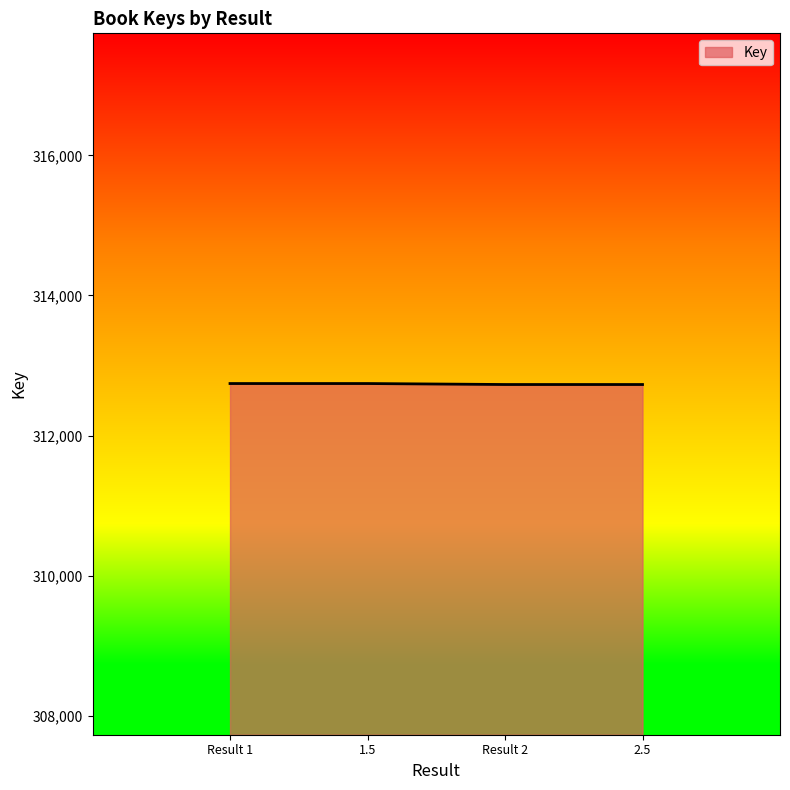

True or false: there are more than 2 points higher than both neighbors.

False